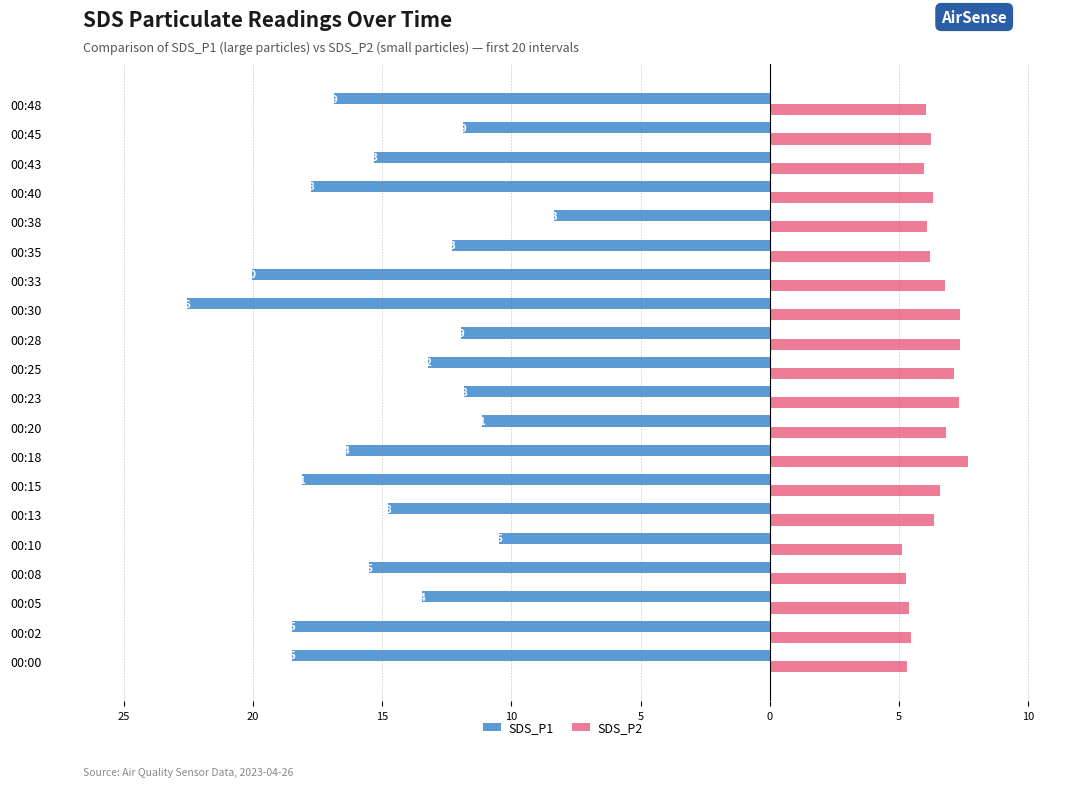

What is the difference between the maximum and second lowest values in the SDS_P1 series?

11.7